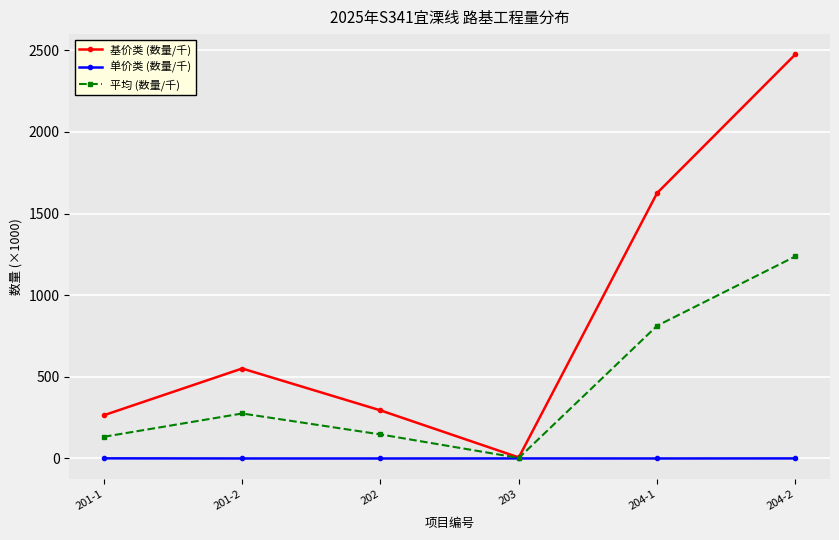

What is the label of the 1st point from the right?

204-2